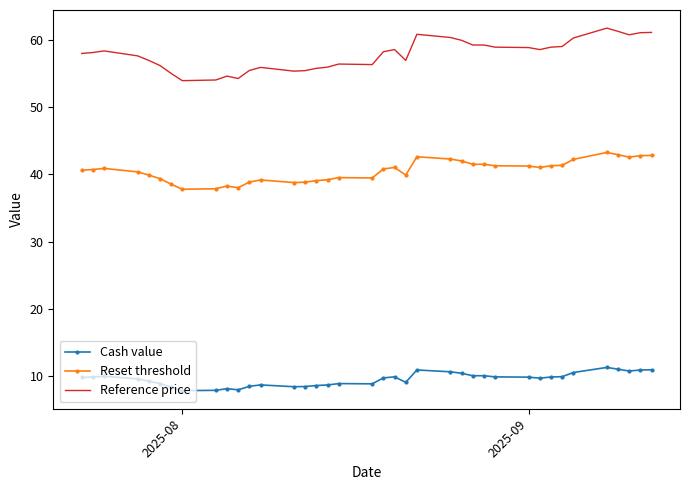

What is the difference between the second highest and minimum values in the Reference price series?

7.4